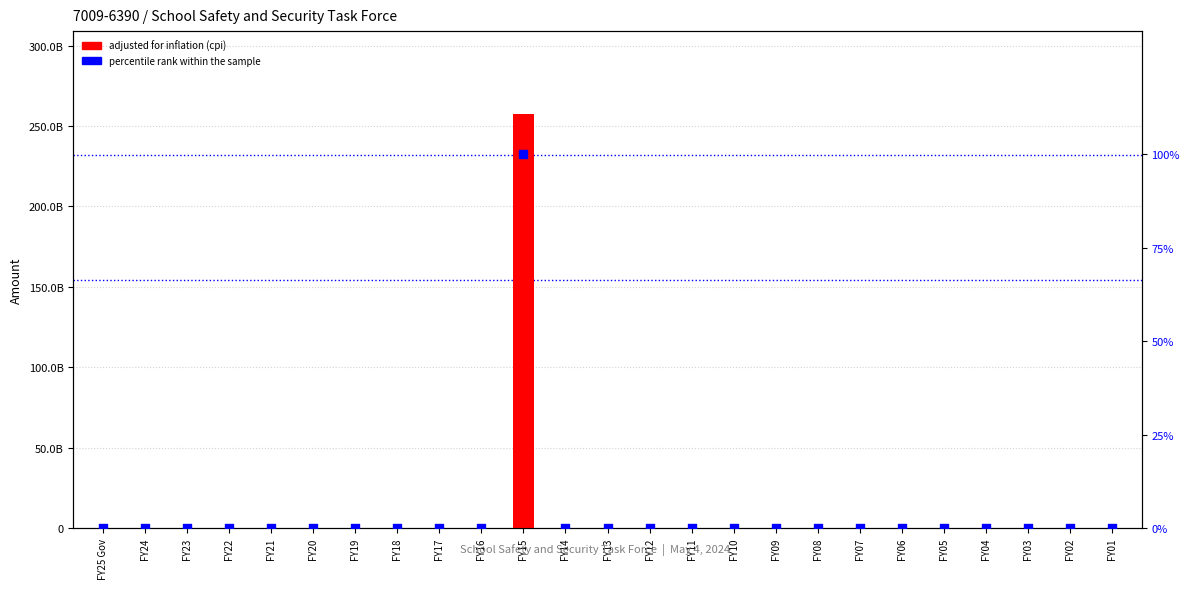

Which series has the largest total across all categories?

adjusted for inflation (cpi)